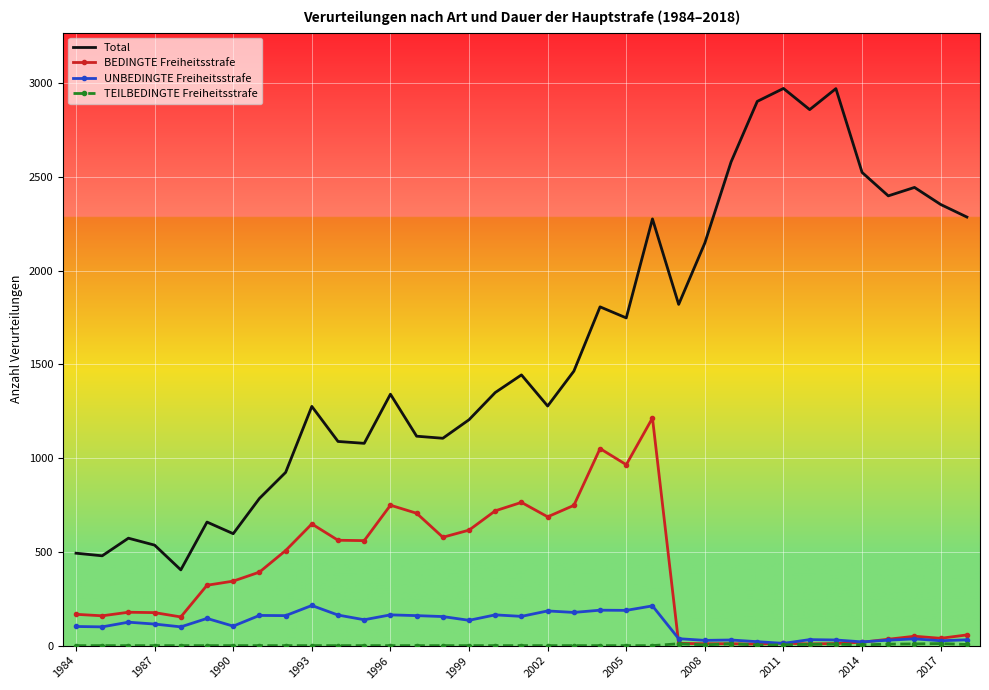

Which series has the largest range (max minus min)?

Total